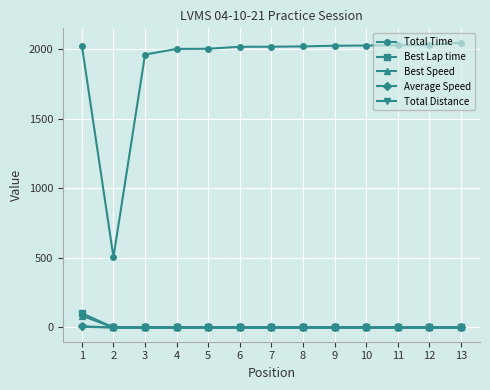

Which series has the largest range (max minus min)?

Total Time